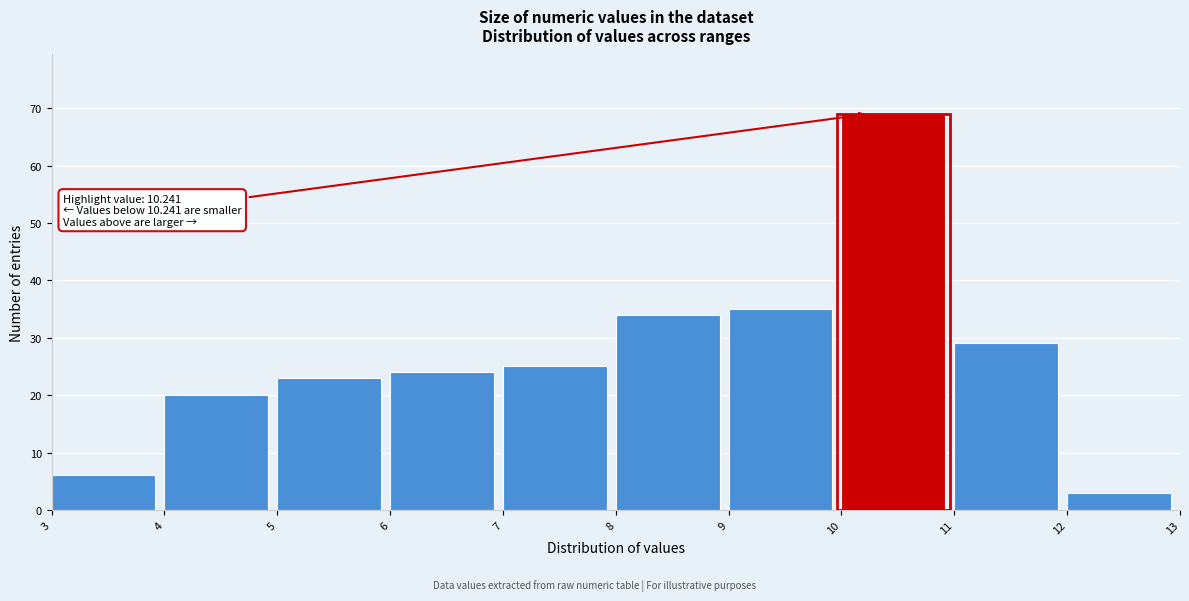

Which range on the x-axis has the tallest bar?

10 to 11